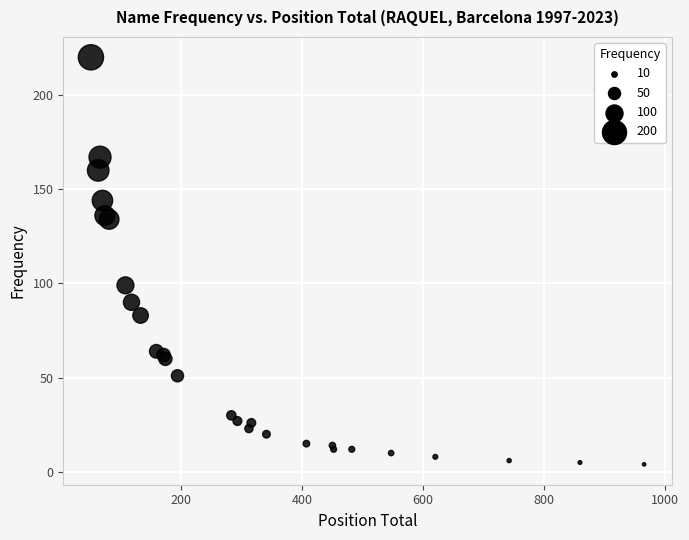

What Y value in the scatter plot is closest to 112?

99